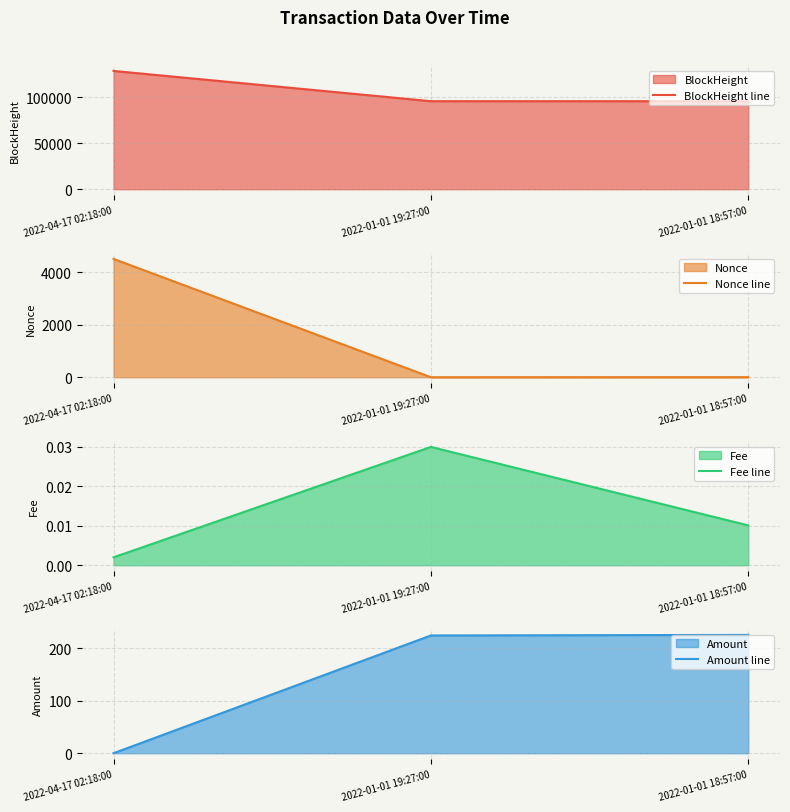

List the series in order of their peak value, highest first.

BlockHeight line, Nonce line, Amount line, Fee line